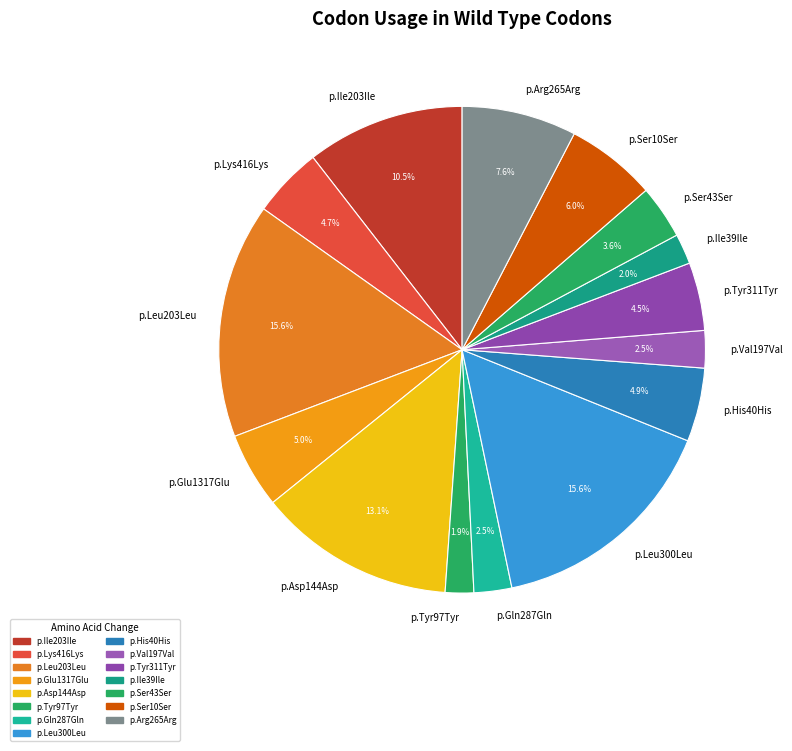

What is the ratio of the value at p.Arg265Arg to the value at p.Ser43Ser?

2.1